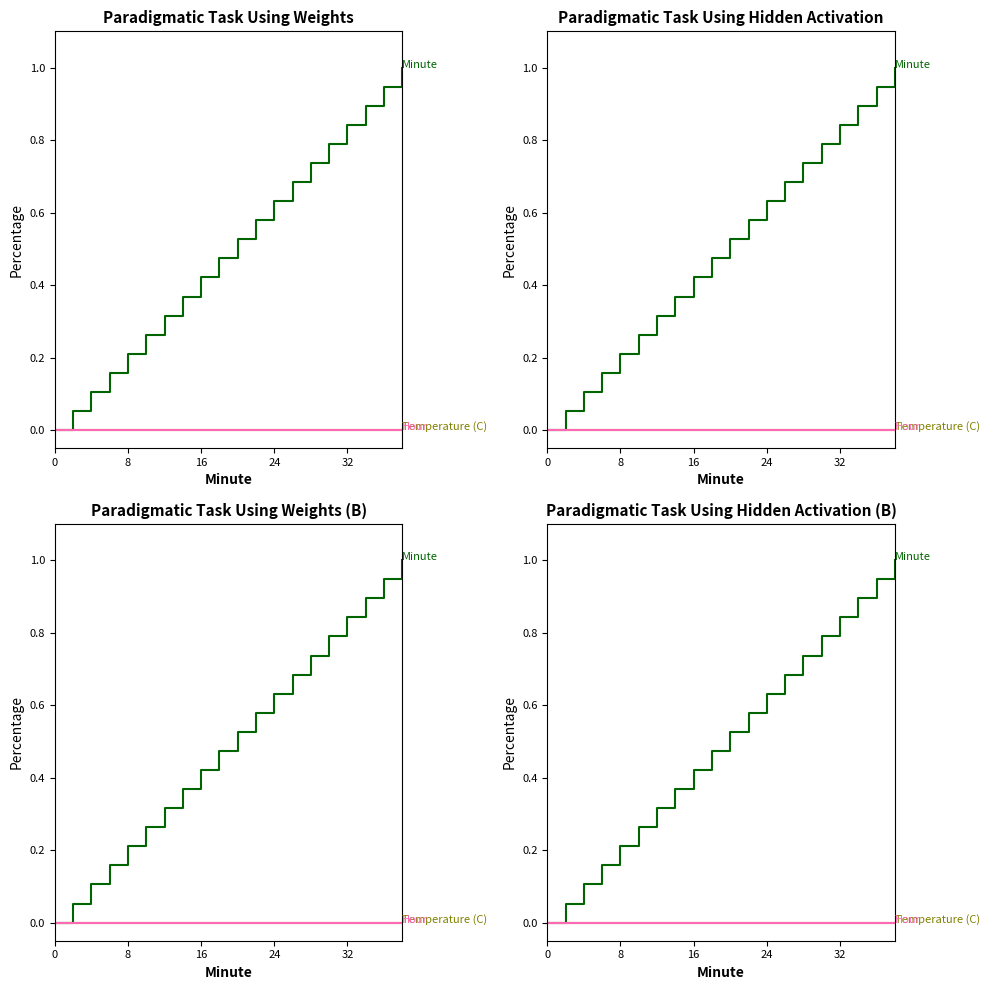

True or false: Minute and Hour intersect in this chart.

False